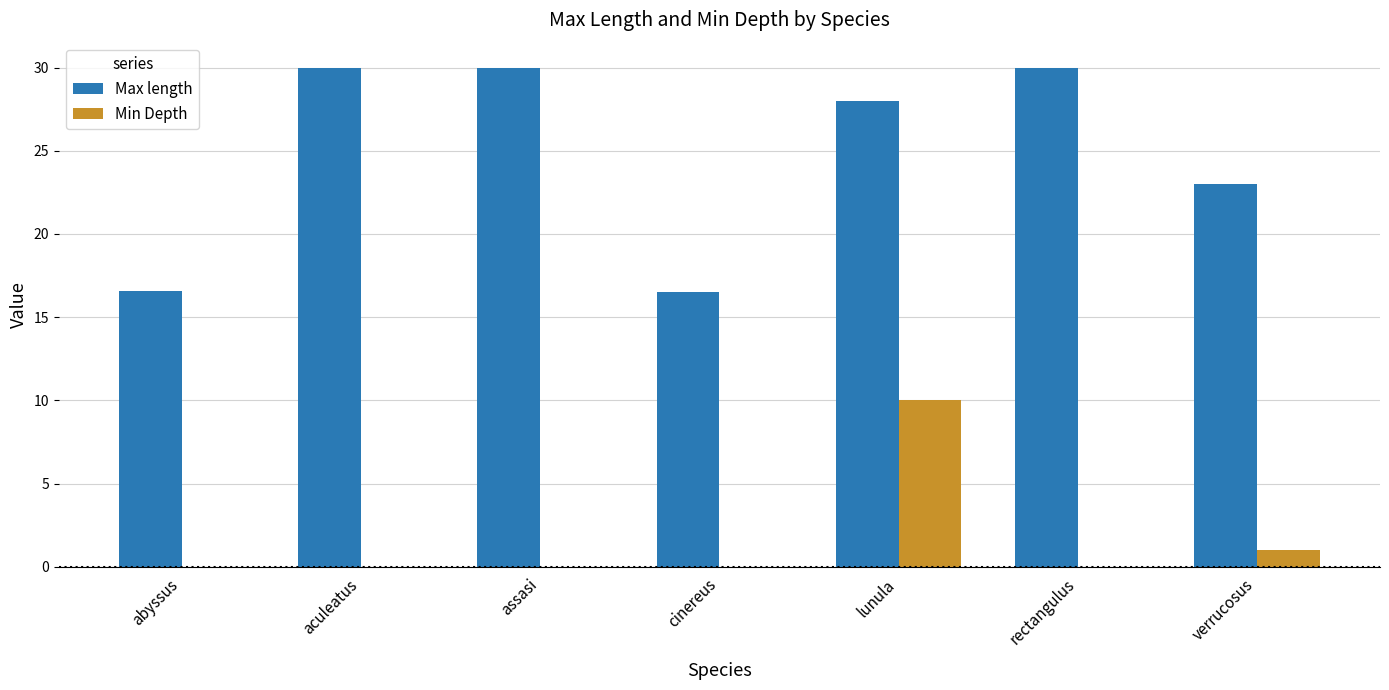

Which category has the highest value in the Min Depth series?

lunula